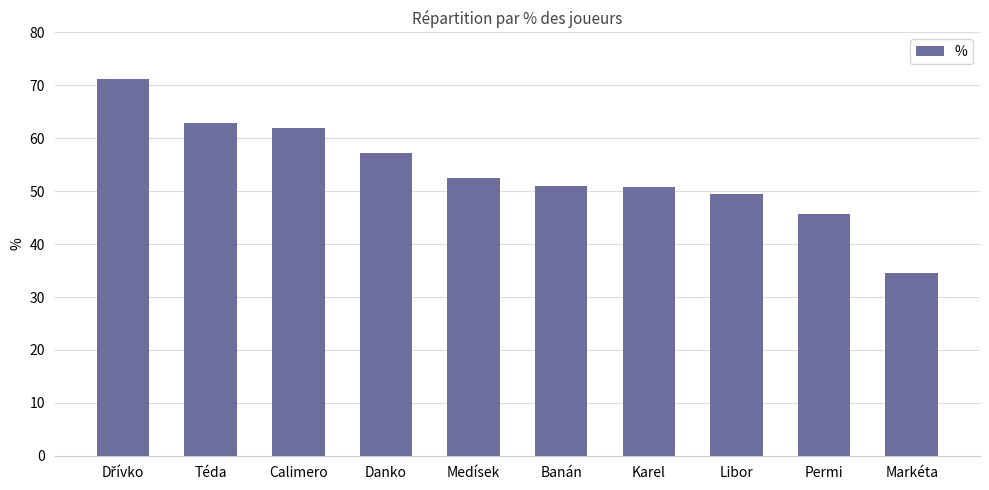

Which category has the lowest value across all series?

Markéta